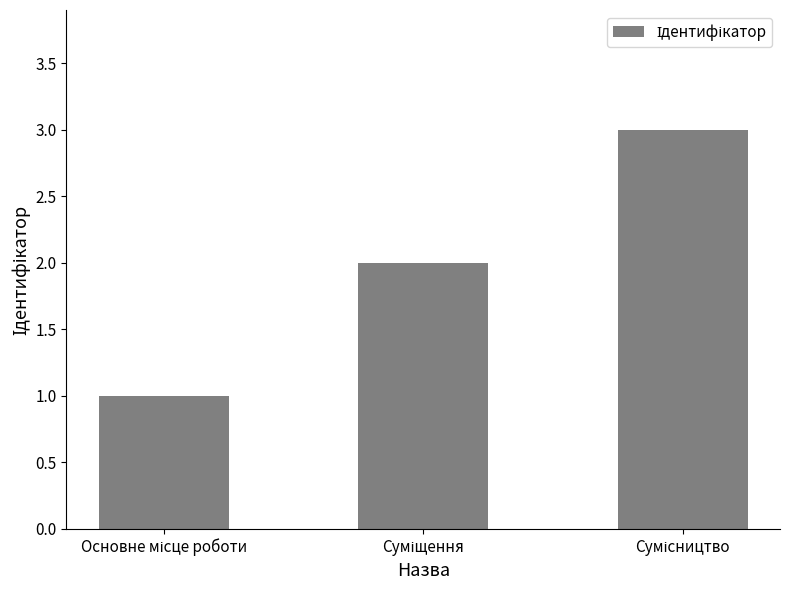

How many data points are less than 2?

1